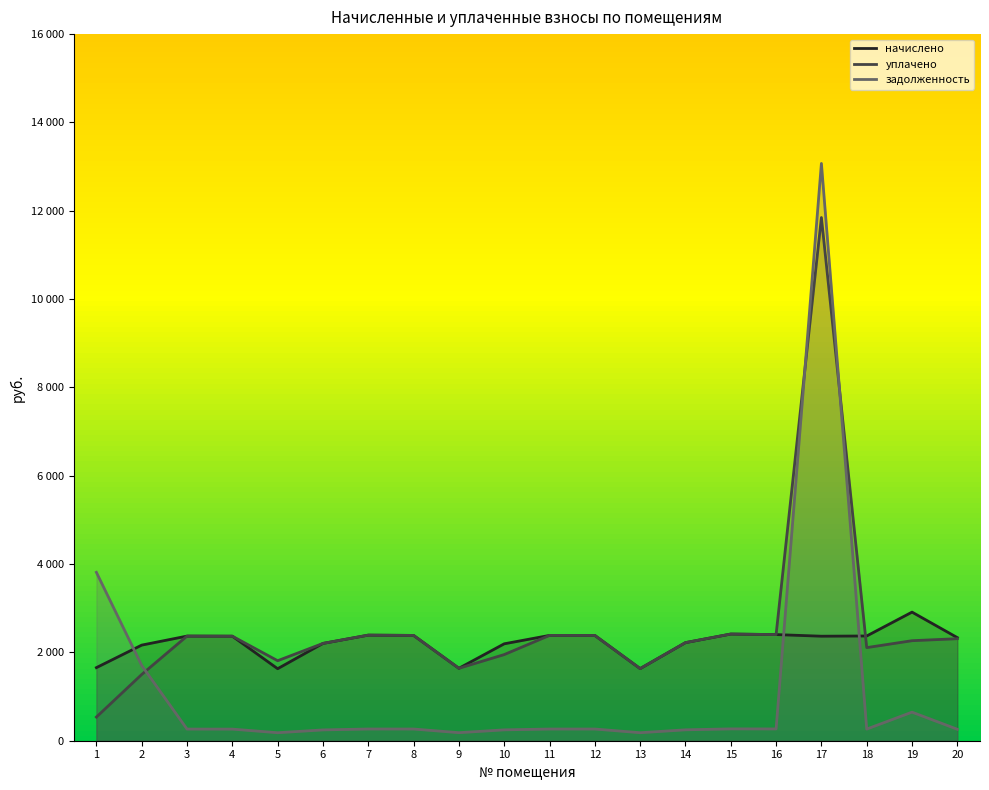

What is the difference between the second highest and second lowest values in the задолженность series?

3631.3